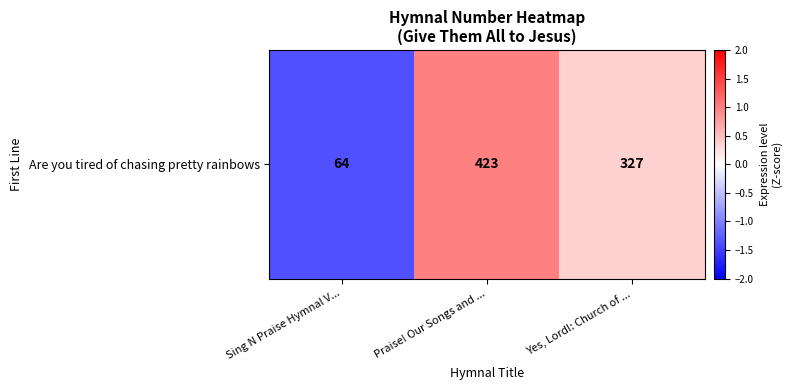

Where is the data nearest to the value 0?

Yes, Lord!: Church of ...